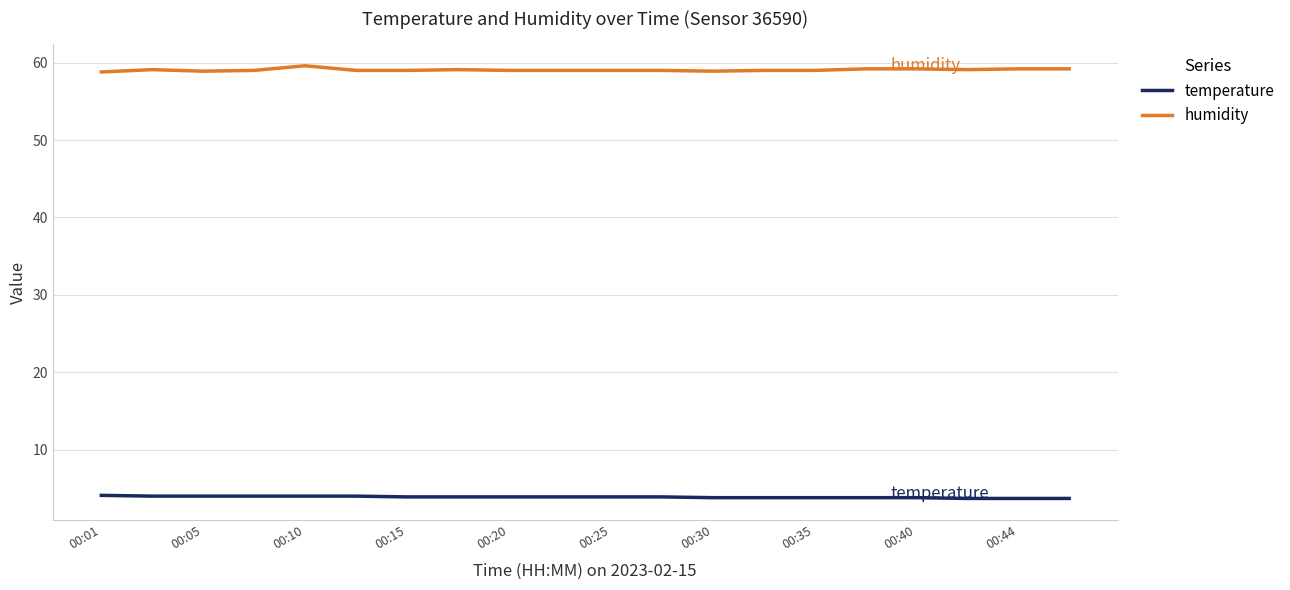

Count the humidity values in the range 59 to 60.

17